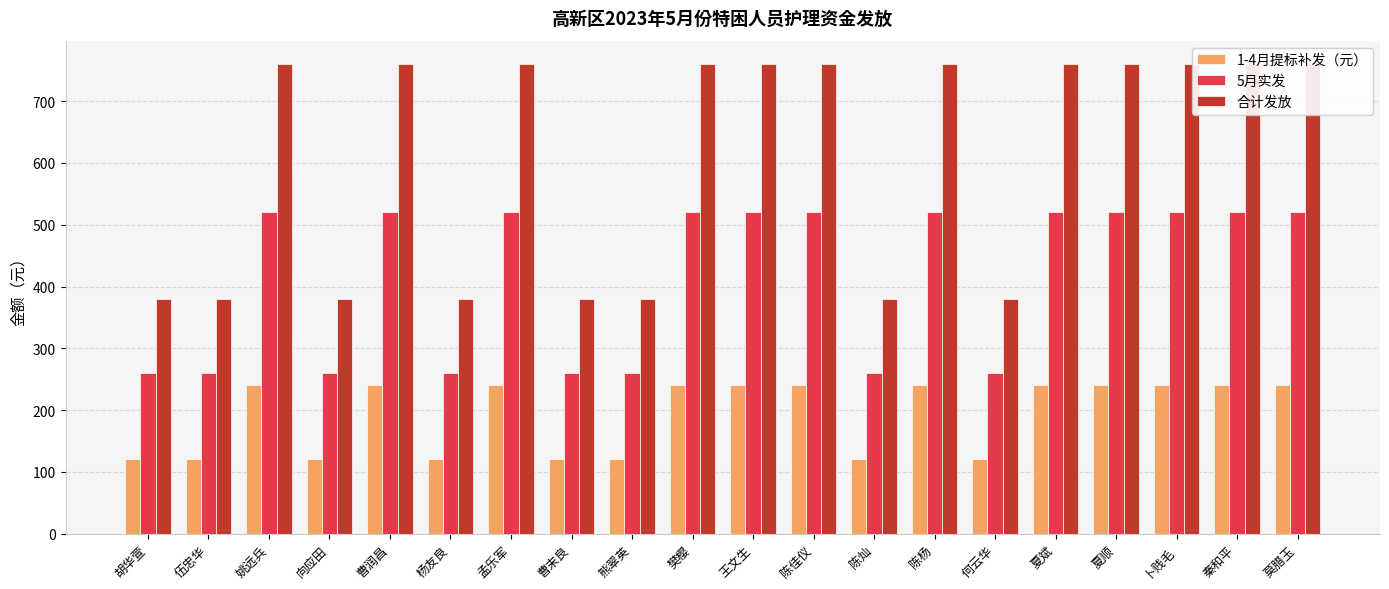

What are all the series names shown in the legend?

1-4月提标补发（元）, 5月实发, 合计发放